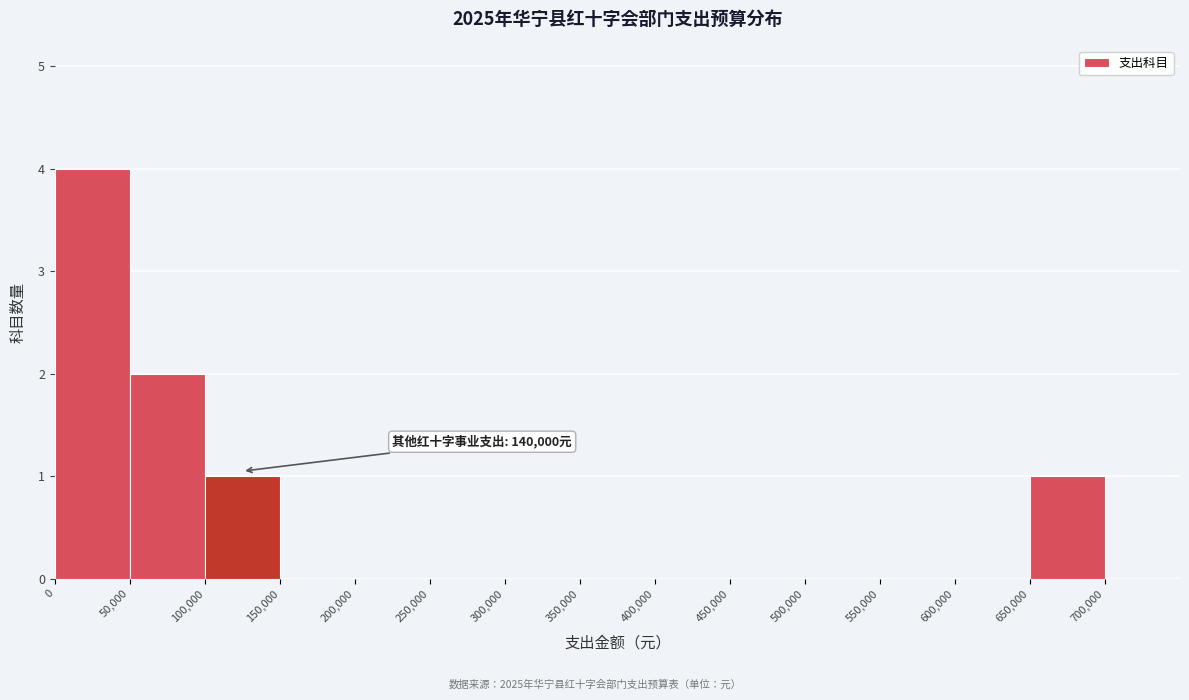

Which range on the x-axis has the tallest bar?

0 to 50000